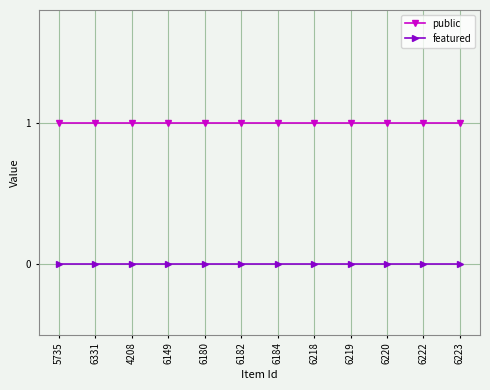

What is the label of the 4th point from the right?

6219